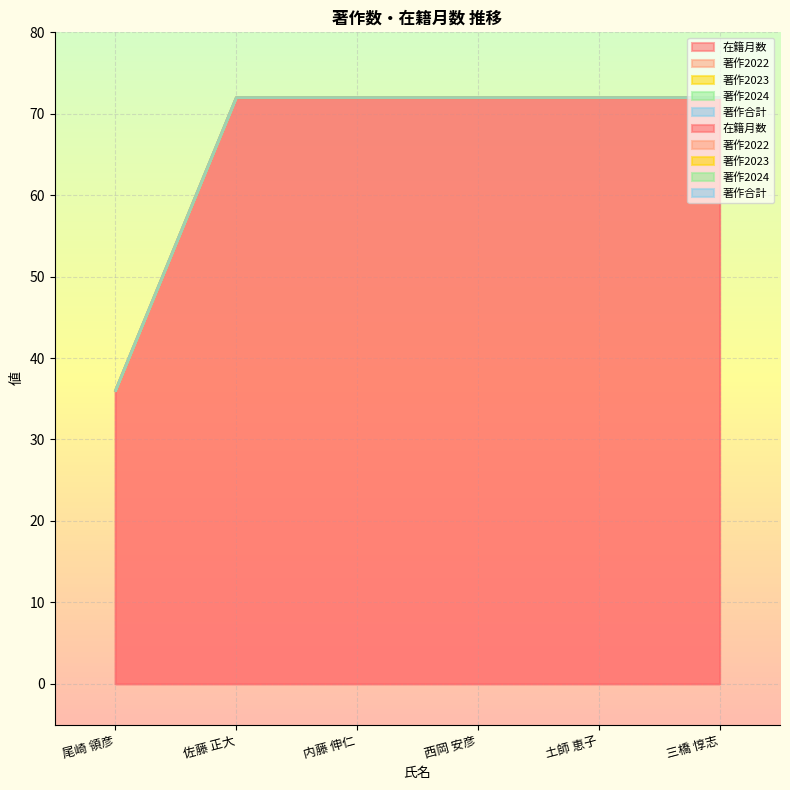

True or false: 著作合計 has more than 2 points higher than both neighbors.

False